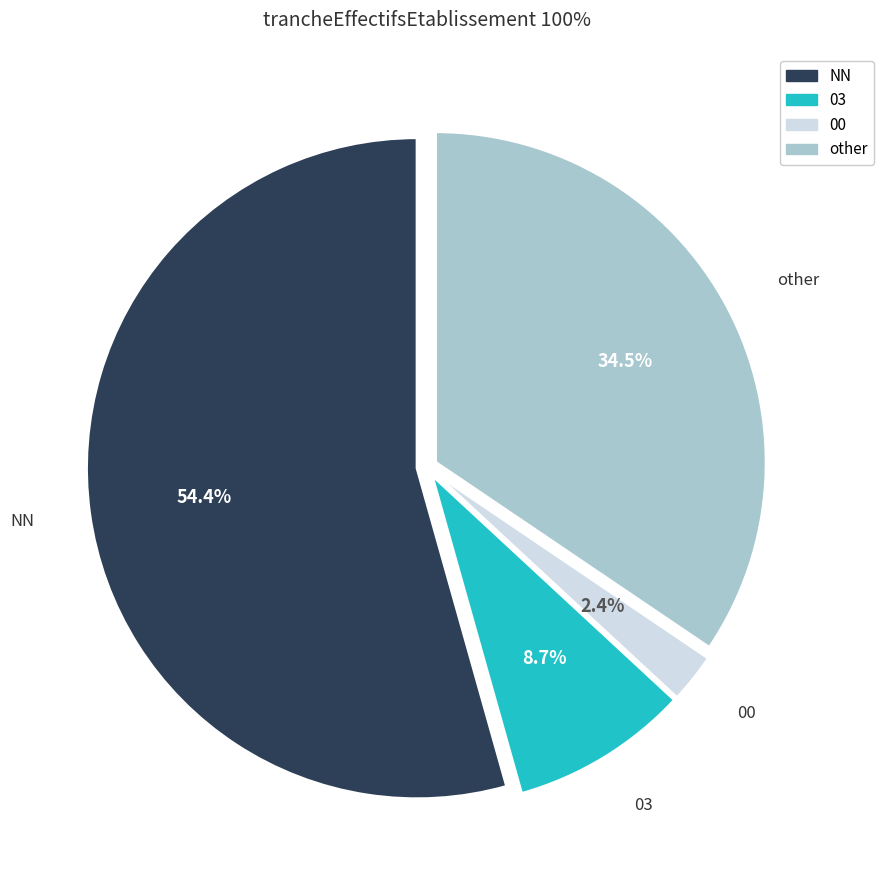

How many segments does this pie chart have?

4